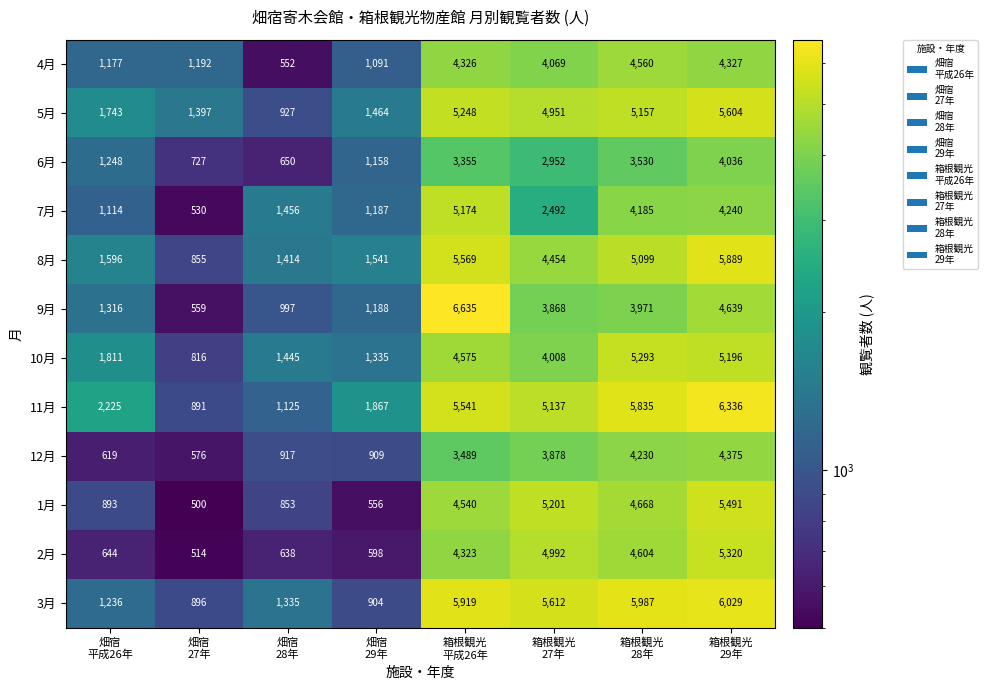

How many categories are shown in the chart?

8